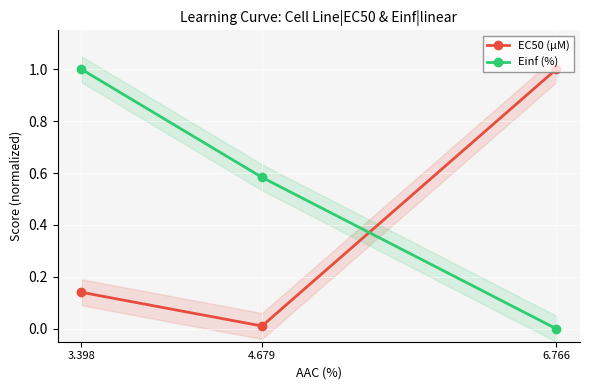

What is the average value of the Einf (%) series?

0.5